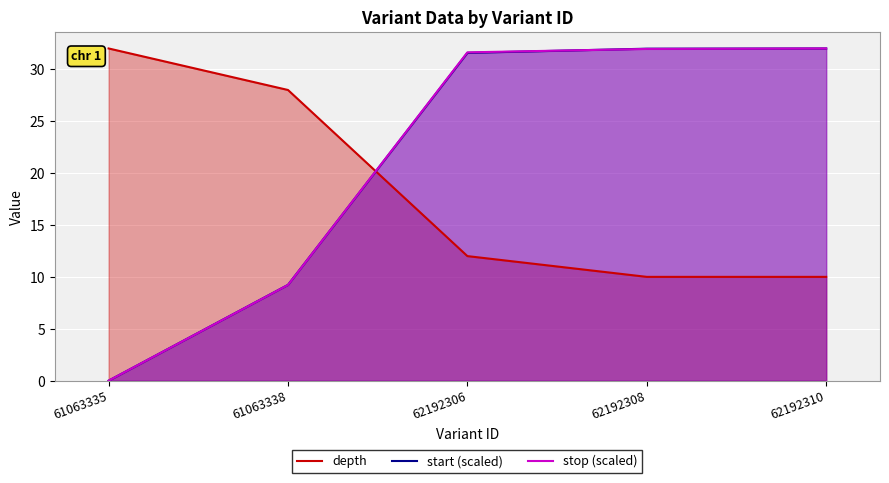

What are all the series names shown in the legend?

depth, start (scaled), stop (scaled)